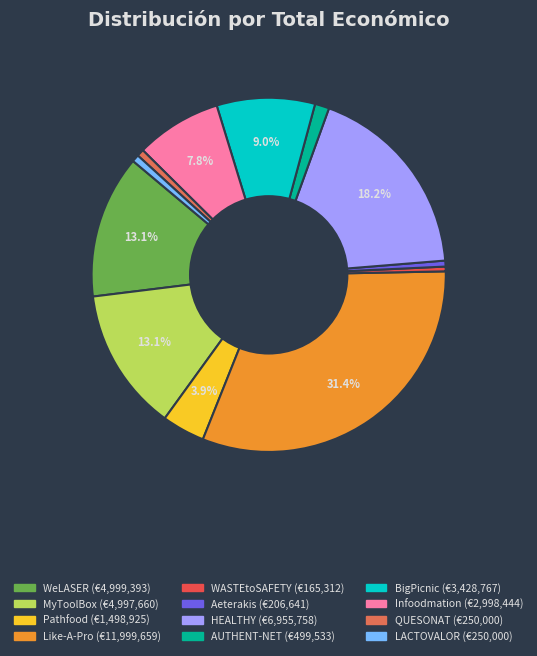

To the nearest percent, what percentage of the pie is AUTHENT-NET?

1%